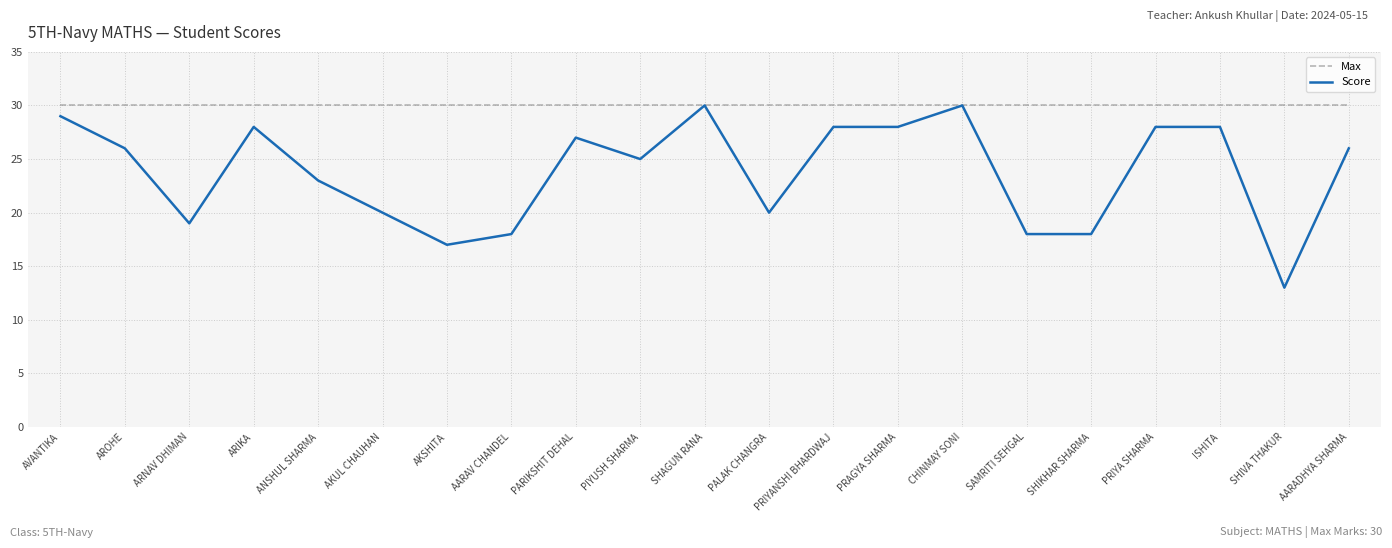

List the series in order of their overall mean, lowest first.

Score, Max